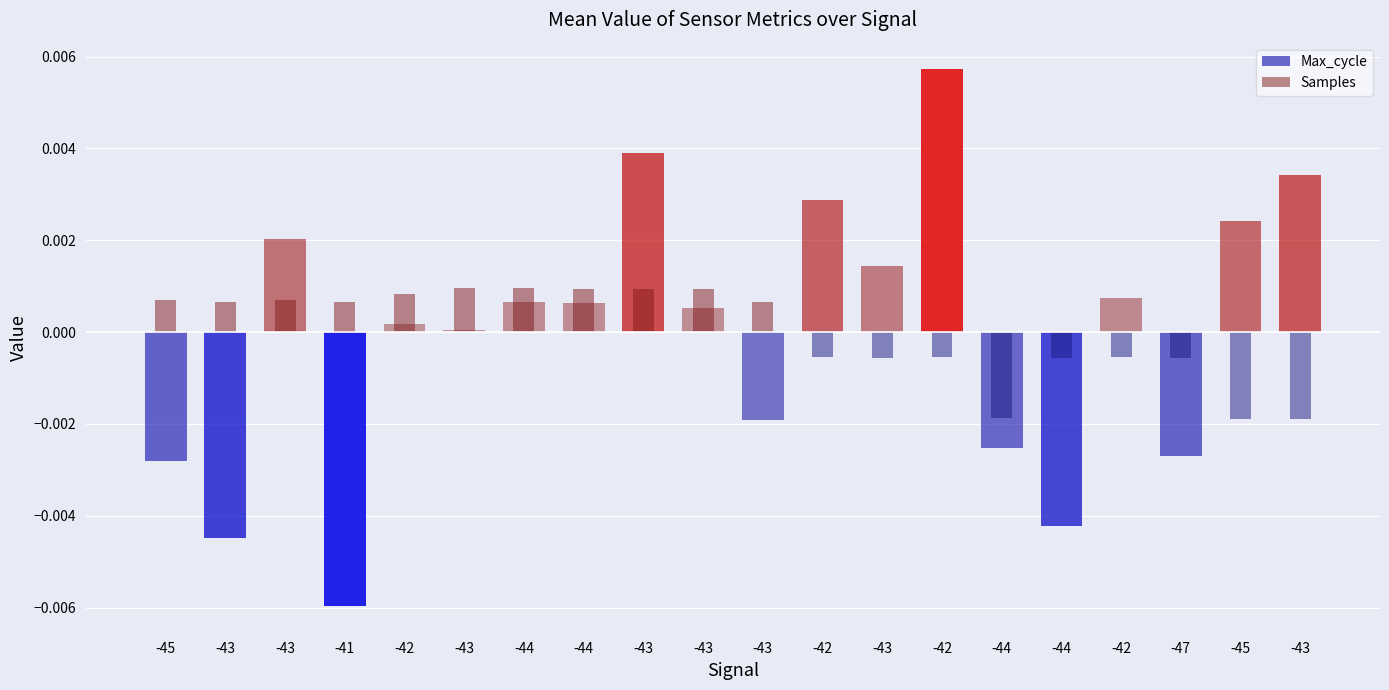

At which category is the sum across all series the highest?

-42